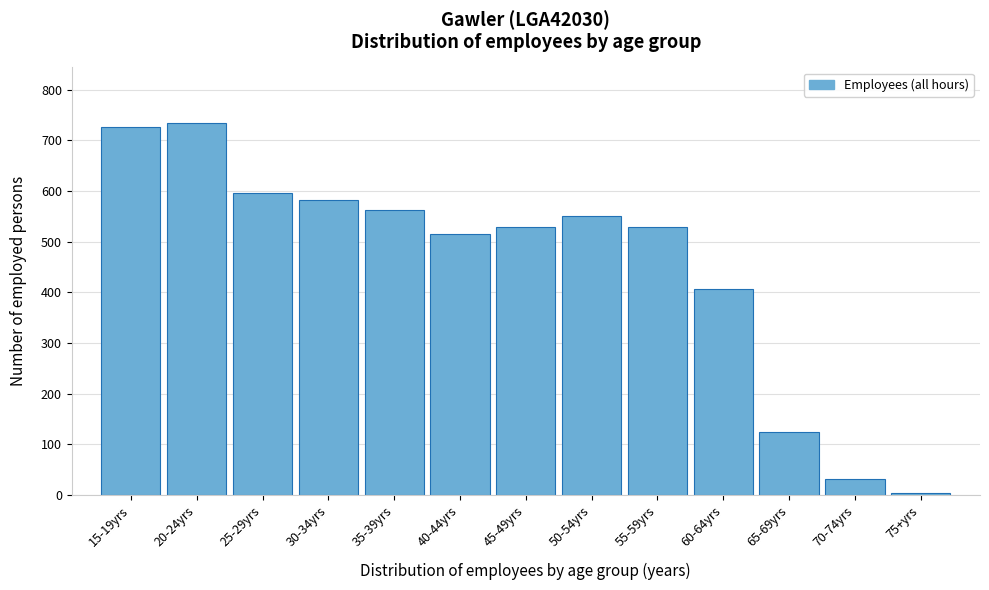

What is the difference between the values at 70-74yrs and 50-54yrs?

519